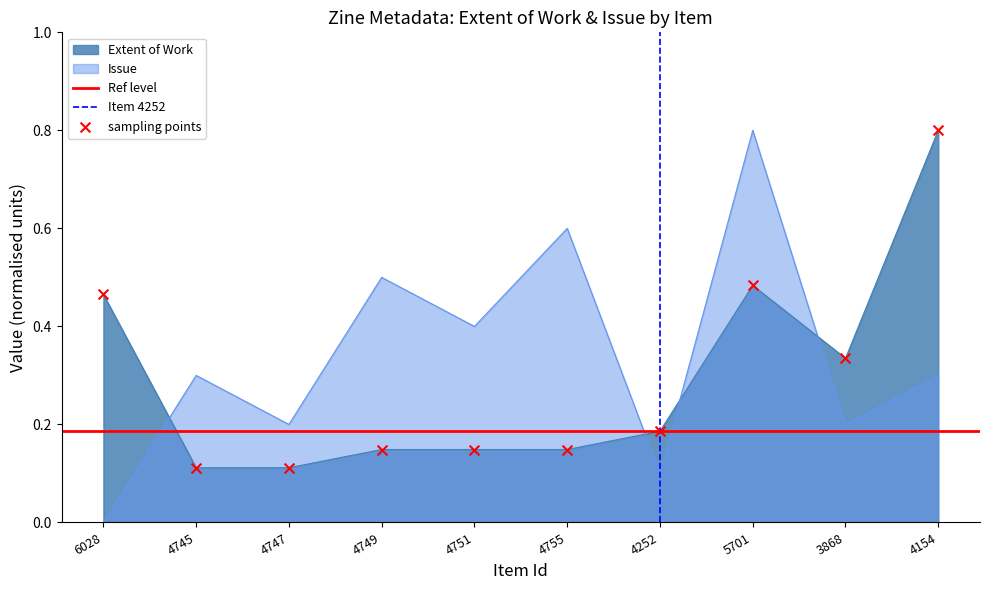

Which series has the largest total across all categories?

Issue